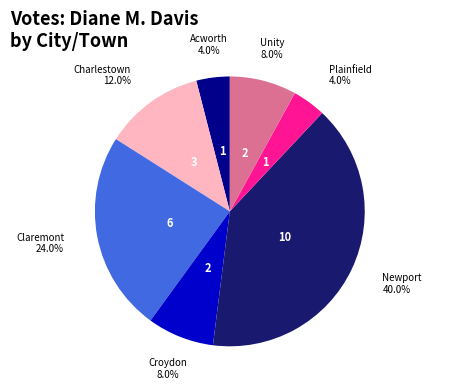

Does any single category account for the majority?

No